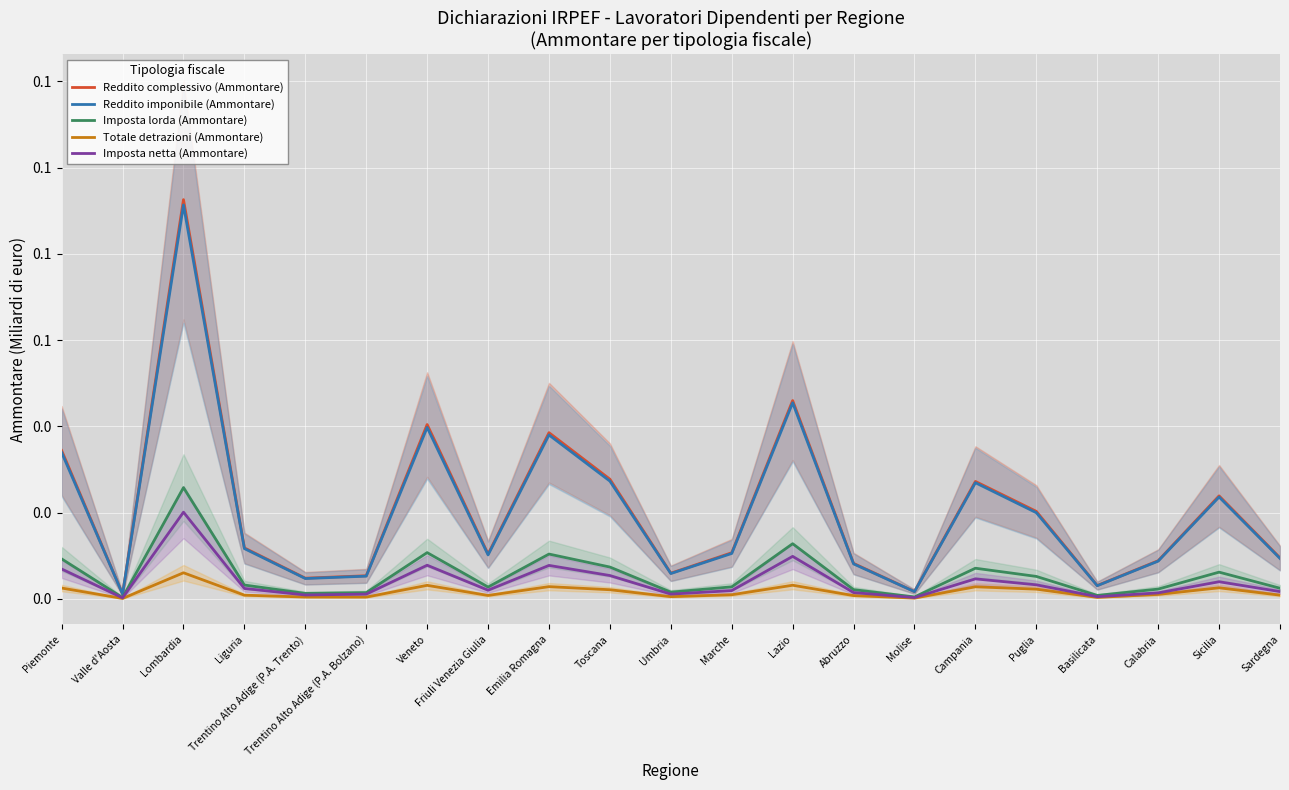

How many values in the Reddito imponibile (Ammontare) series are below 10514?

10